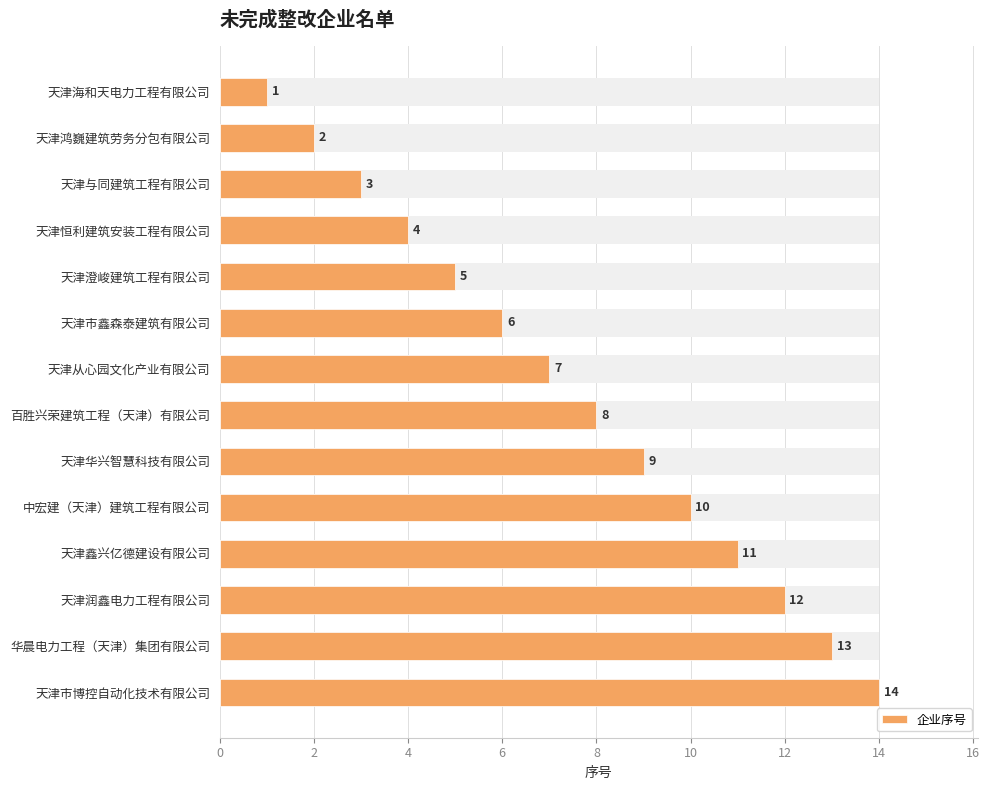

What is the maximum value shown in the chart?

14